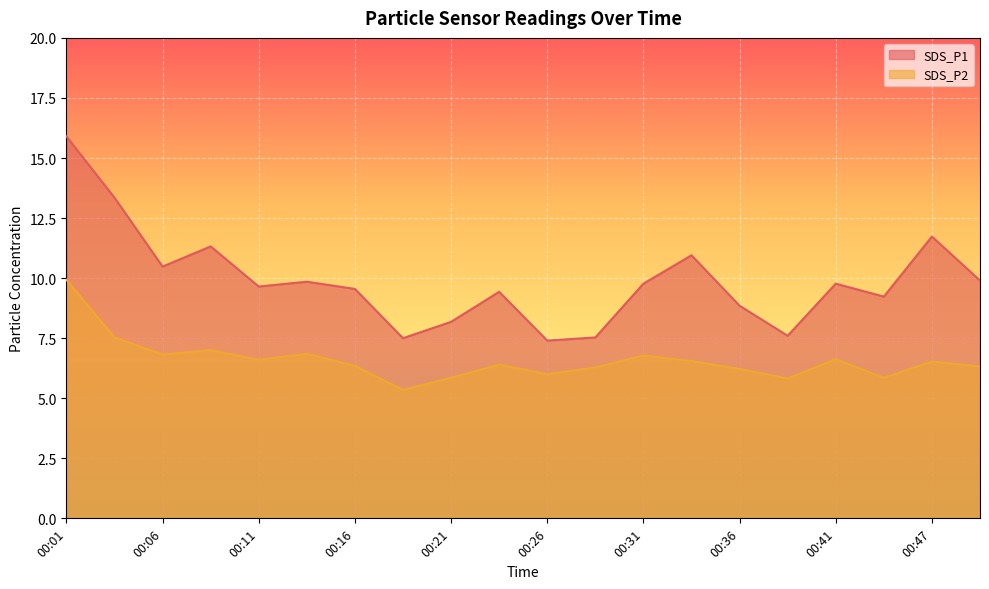

How many interior local valleys does the SDS_P2 series have?

6